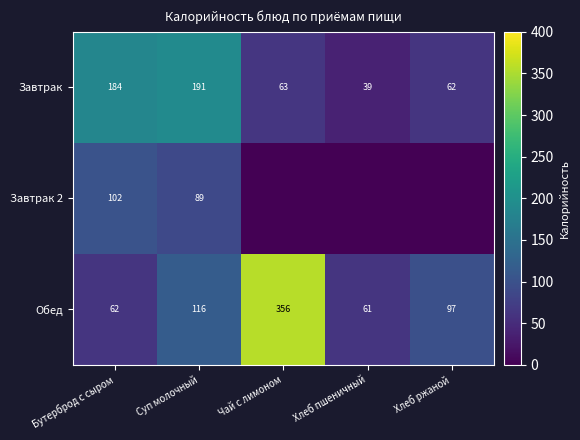

Which category has the lowest value in the Обед series?

Хлеб пшеничный